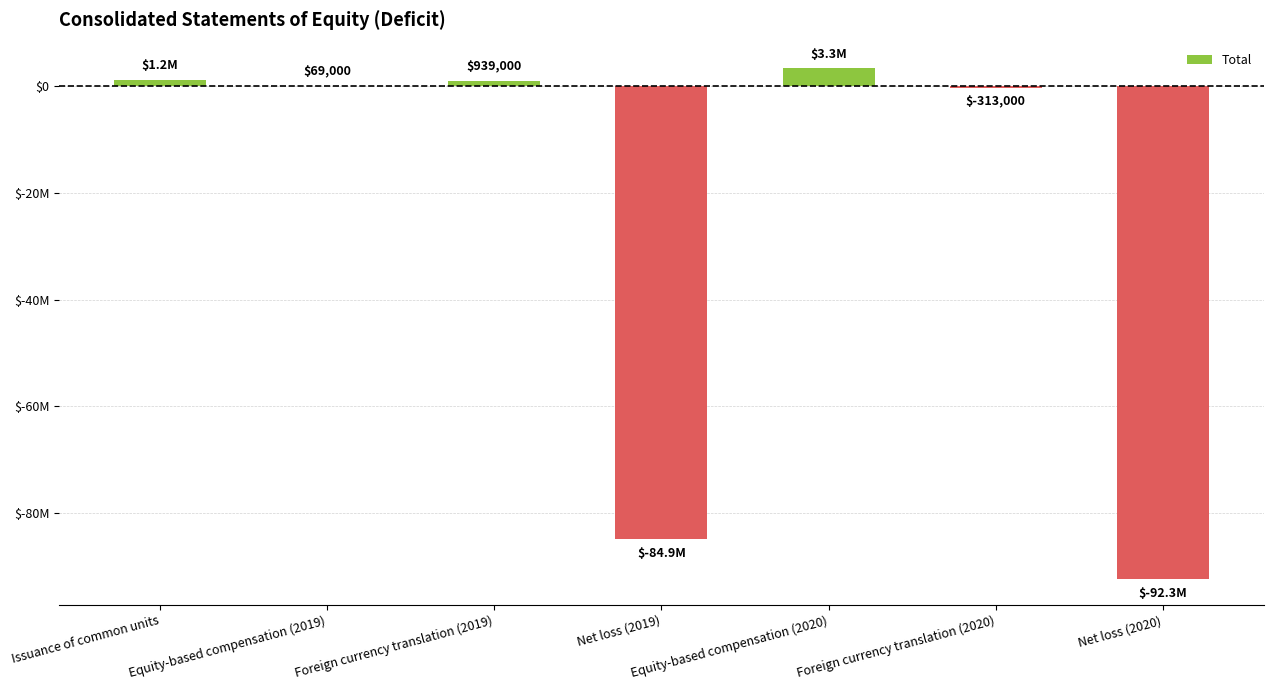

Are the bars horizontal?

No